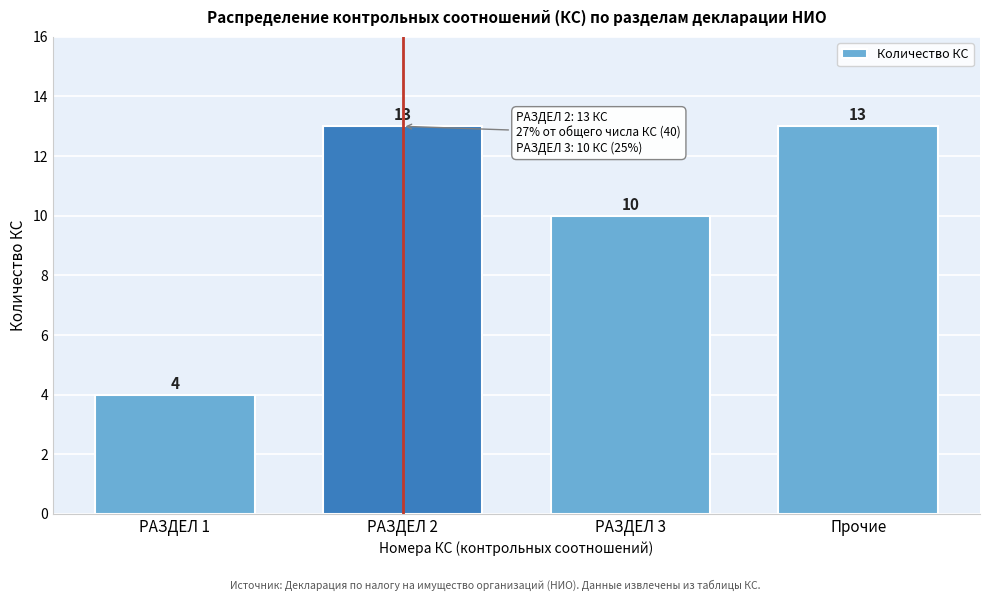

Reading left to right, what are all the values shown in this chart?

4	13	10	13